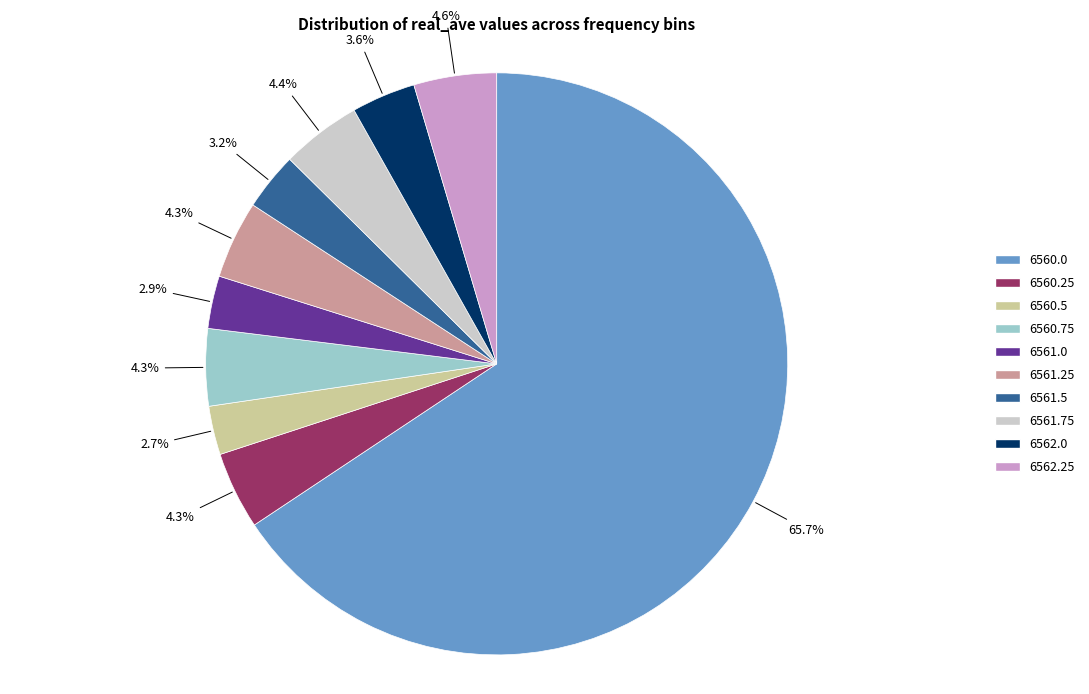

How many slices are in this pie chart?

10